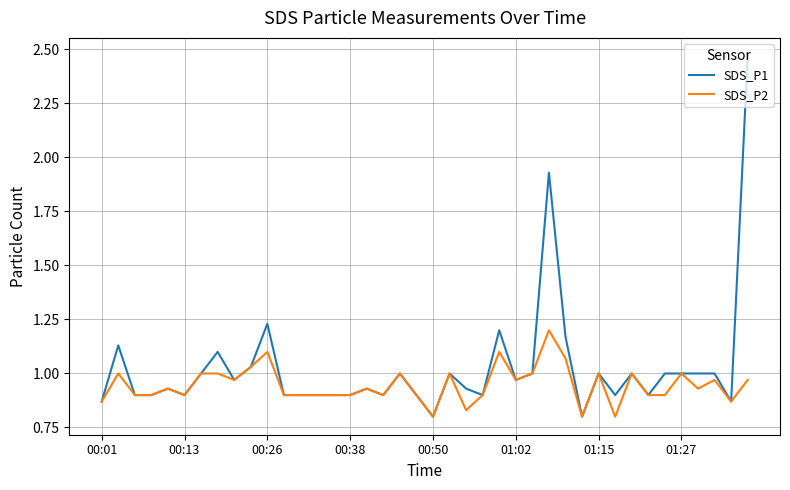

Which series has the largest total across all categories?

SDS_P1